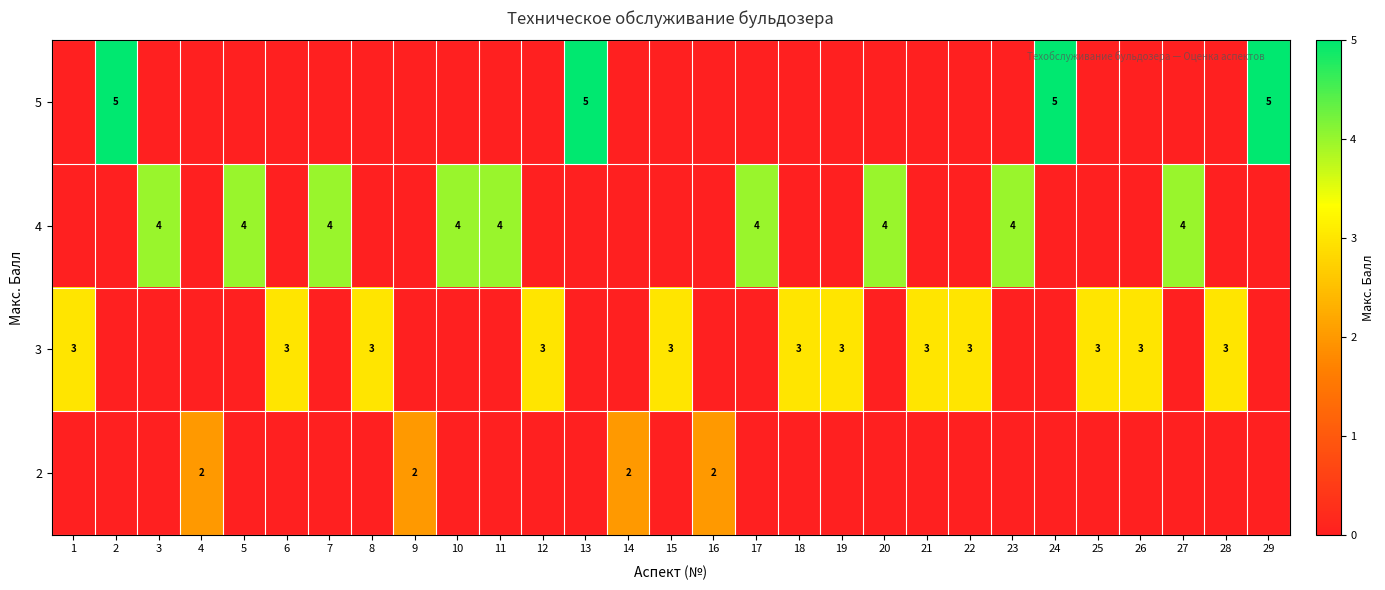

How many positive values does the row_3 series have?

4